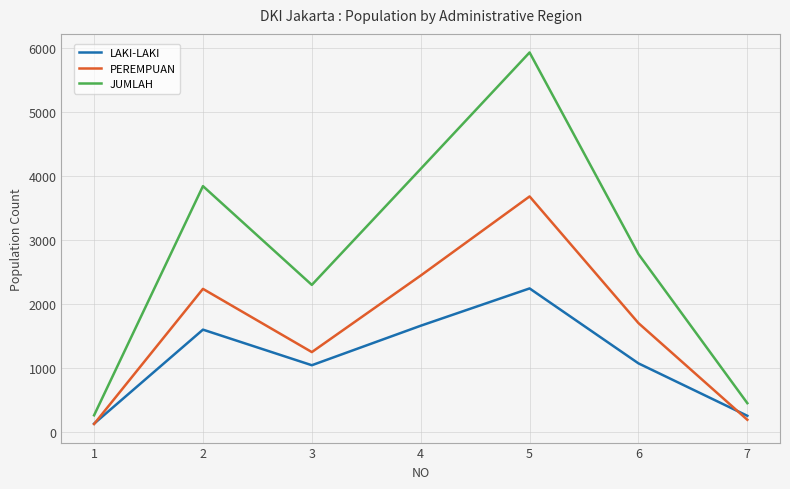

True or false: JUMLAH has a value of 4622 at 6.

False